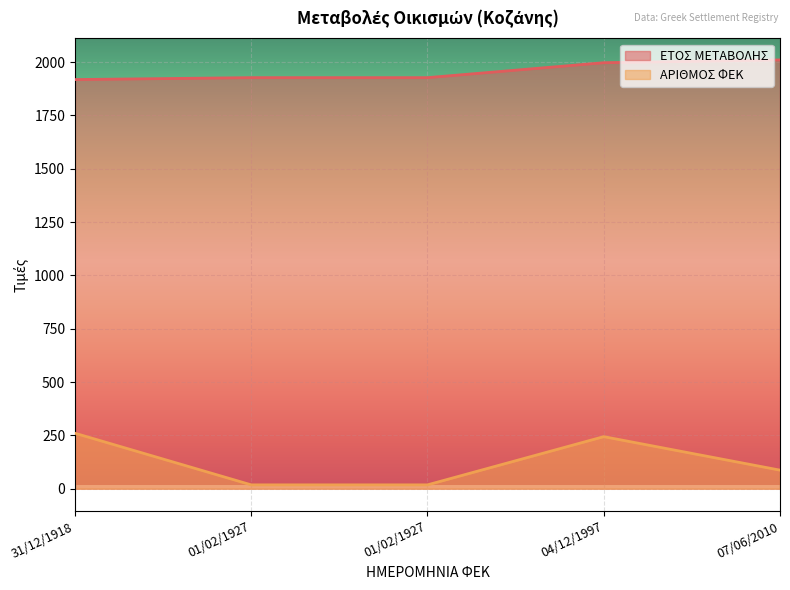

Reading left to right, list all the values displayed in this chart.

ΕΤΟΣ ΜΕΤΑΒΟΛΗΣ: 1918	1927	1927	1997	2010
ΑΡΙΘΜΟΣ ΦΕΚ: 260	18	18	244	87